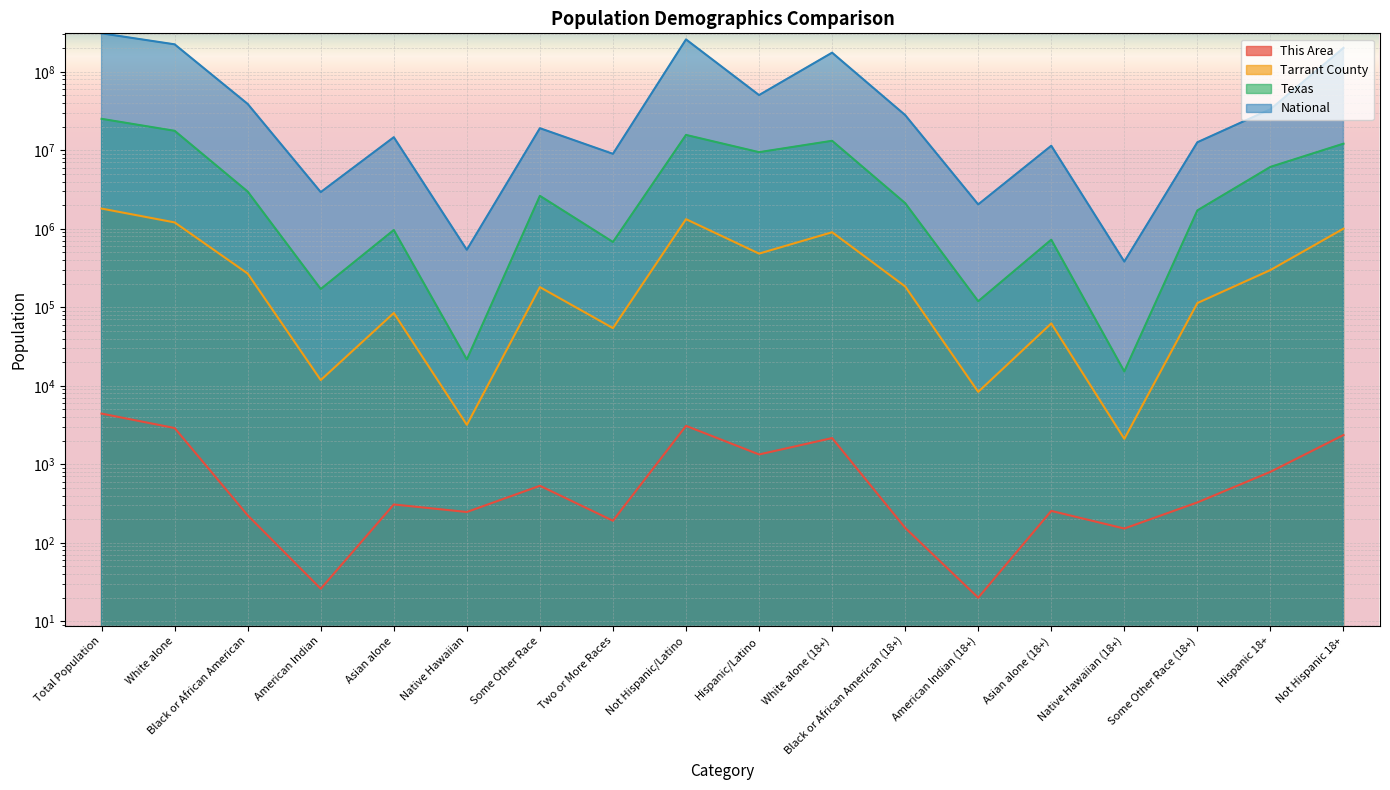

Reading left to right, list all the values displayed in this chart.

This Area: 4425	2896	224	26	308	247	533	191	3090	1335	2159	155	20	255	152	327	802	2360
Tarrant County: 1809034	1205530	268983	11827	84561	3184	180672	54277	1326057	482977	903986	184259	8374	62283	2109	113270	298169	1003804
Texas: 25145561	17701552	2979598	170972	964596	21656	2628186	679001	15684640	9460921	13205588	2123923	119493	726422	15241	1714844	6143144	12136593
National: 308745538	223553265	38929319	2932248	14674252	540013	19107368	9009073	258267944	50477594	175134916	28088003	2043876	11422616	382409	12651574	33346703	201217368